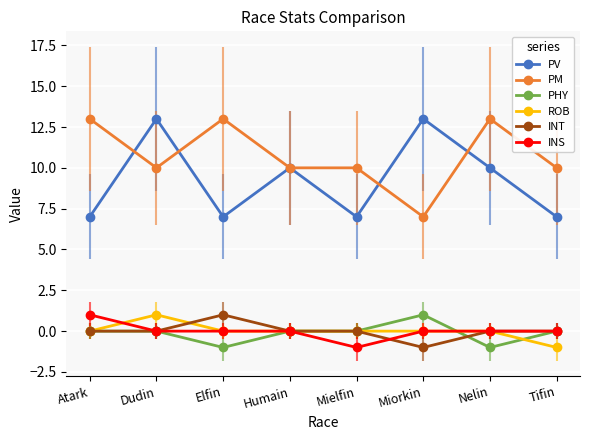

True or false: INS and PM intersect in this chart.

False